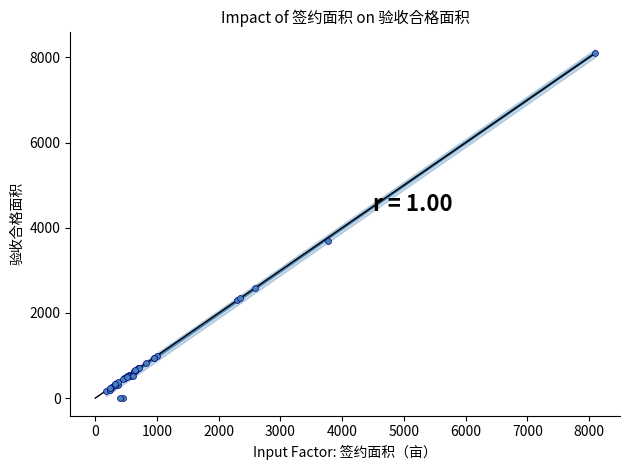

What Y value in the scatter plot is closest to 4047?

3698.8